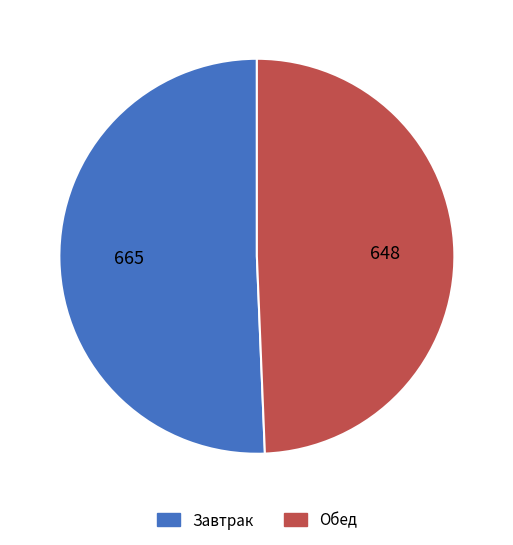

Which category has the smallest portion of the pie?

Обед